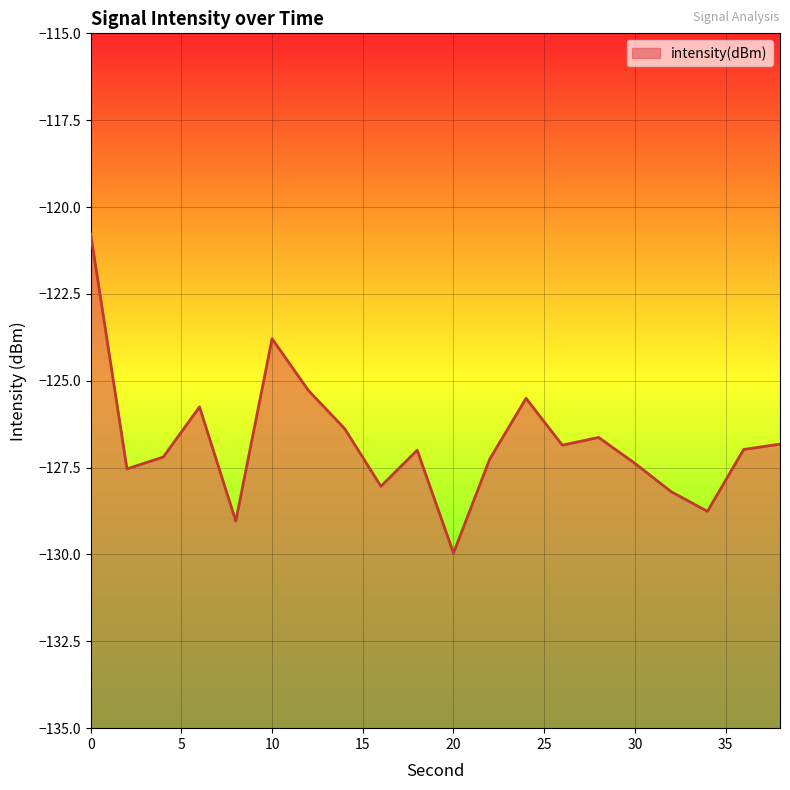

What is the sum of the values at 2 and 14?

-253.9